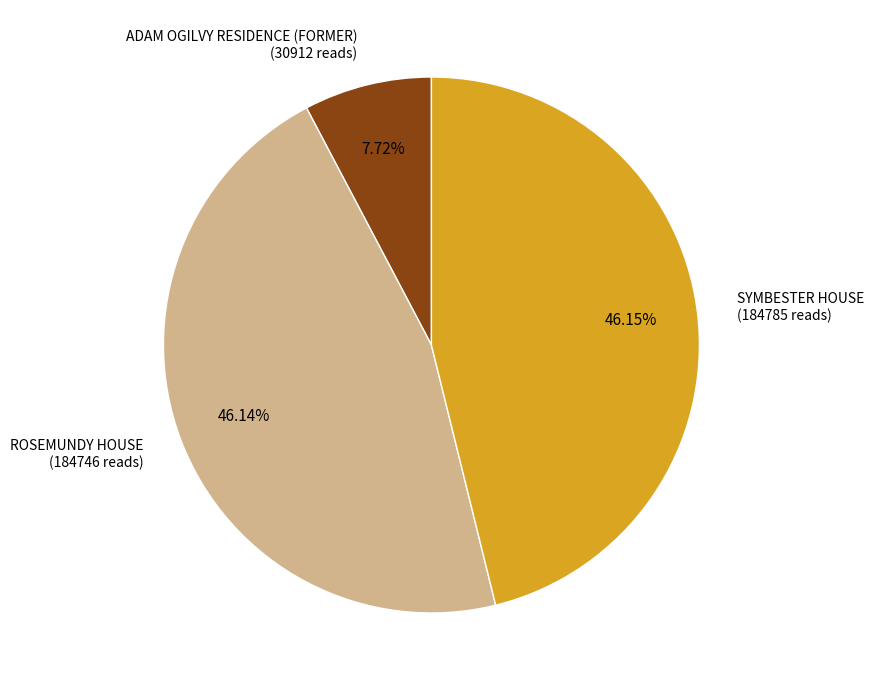

Is there a majority slice in this chart?

No